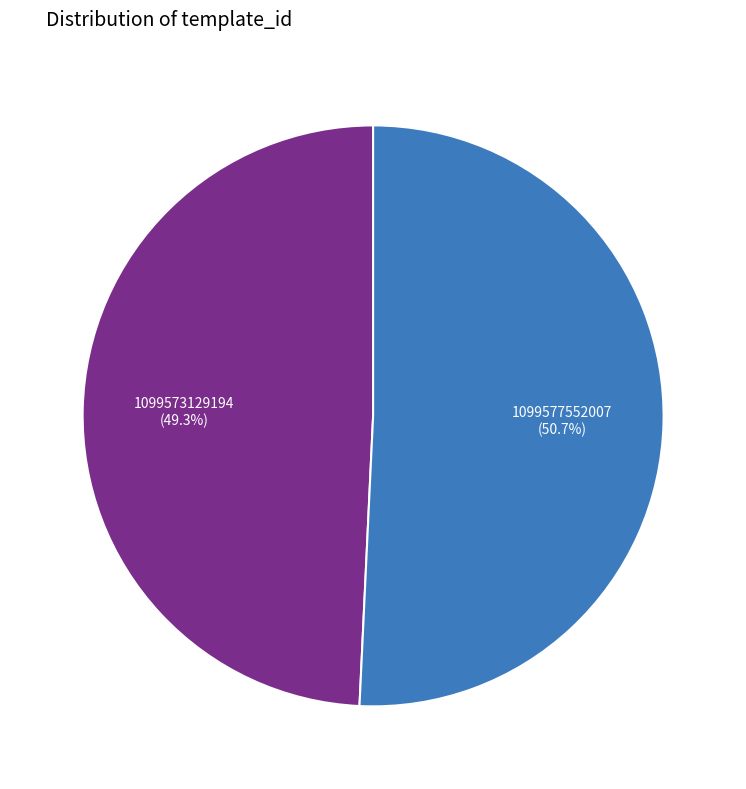

Rank the categories by value from lowest to highest.

1099573129194, 1099577552007